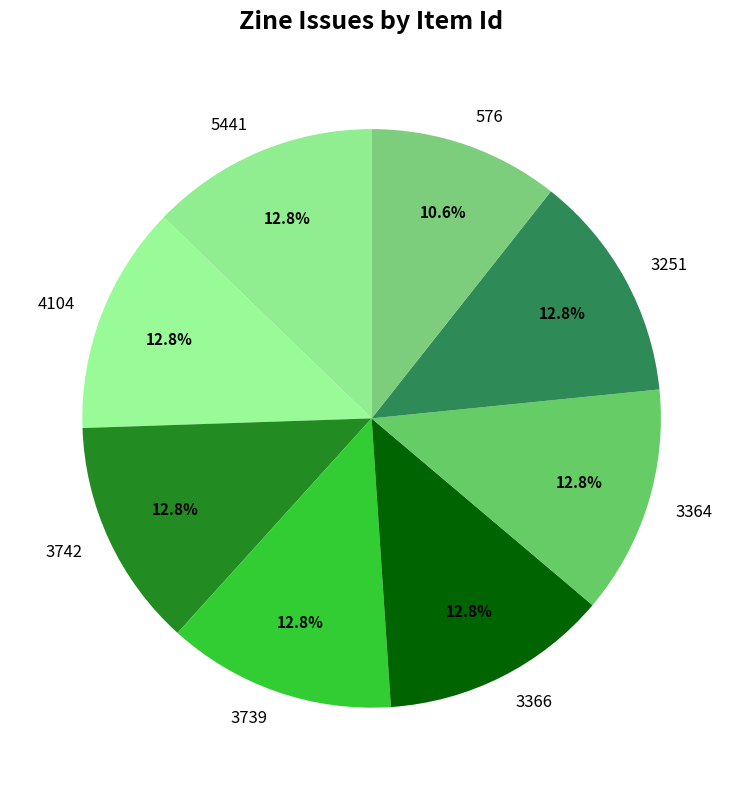

Approximately how many times larger is the value at 3366 compared to 3364?

1.0